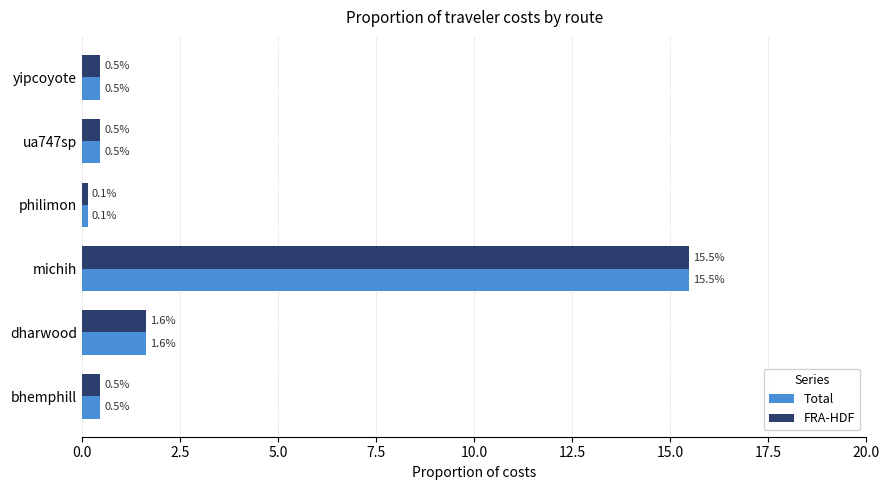

What is the difference between the maximum and second lowest values in the FRA-HDF series?

15.0